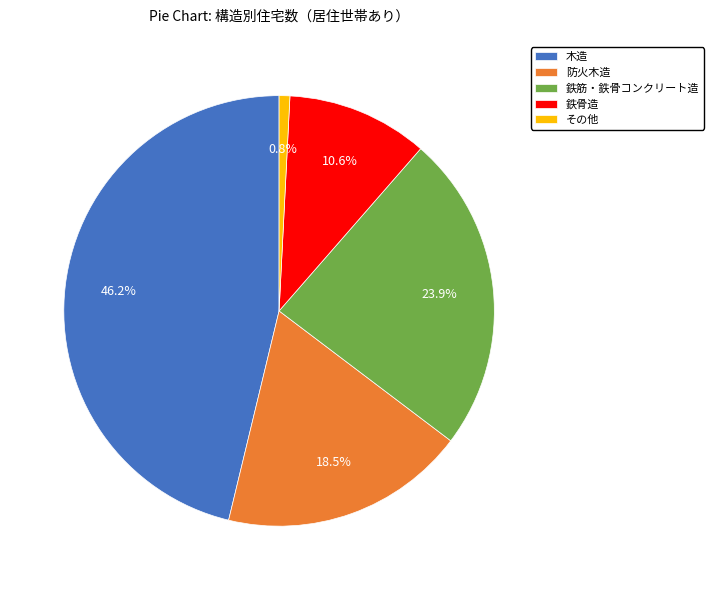

Count the number of slices in the pie.

5